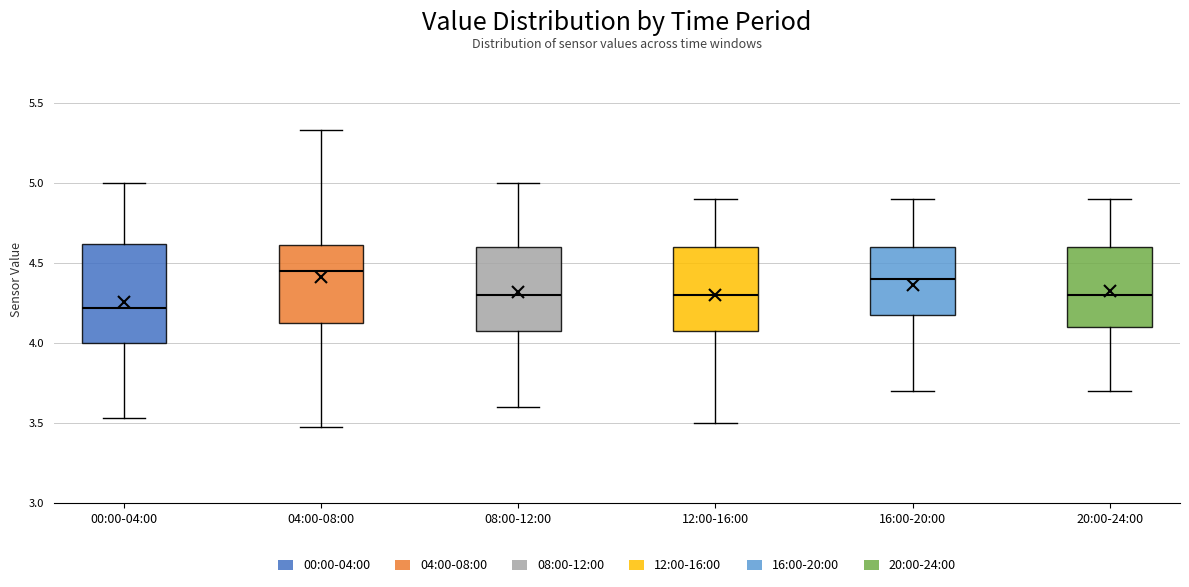

Reading left to right, read every box against the y-axis: the position of its median line, the range the box covers, and the ends of its whiskers. The values are not printed on the chart, so give them approximately, as read against the axis.

00:00-04:00: median 4.20, box 4.00 to 4.60, whiskers 3.55 to 5.00
04:00-08:00: median 4.45, box 4.10 to 4.60, whiskers 3.45 to 5.35
08:00-12:00: median 4.30, box 4.10 to 4.60, whiskers 3.60 to 5.00
12:00-16:00: median 4.30, box 4.10 to 4.60, whiskers 3.50 to 4.90
16:00-20:00: median 4.40, box 4.20 to 4.60, whiskers 3.70 to 4.90
20:00-24:00: median 4.30, box 4.10 to 4.60, whiskers 3.70 to 4.90